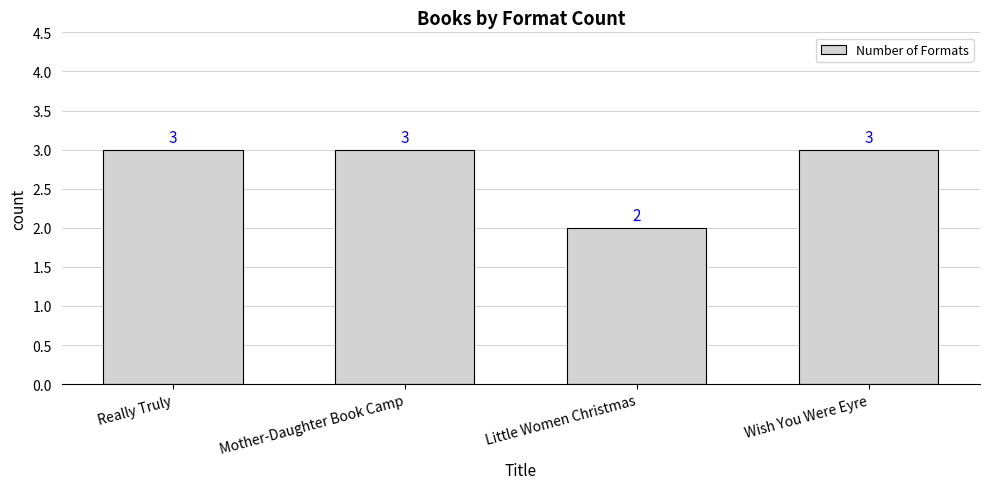

What is the sum of all values?

11